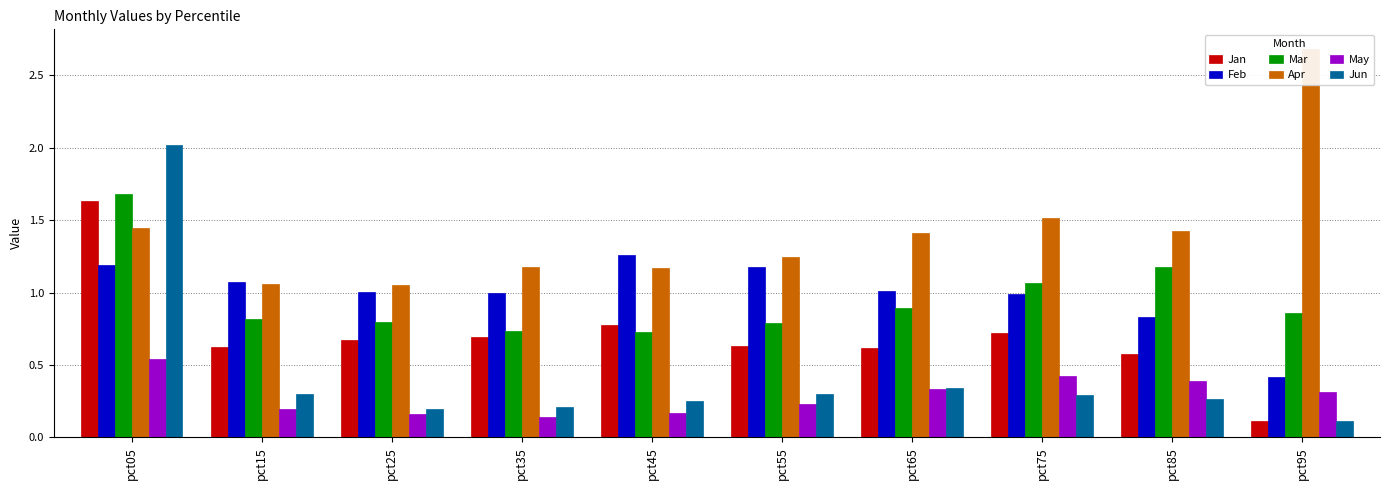

The Jan series shows 0.1 at pct95. True or false?

True